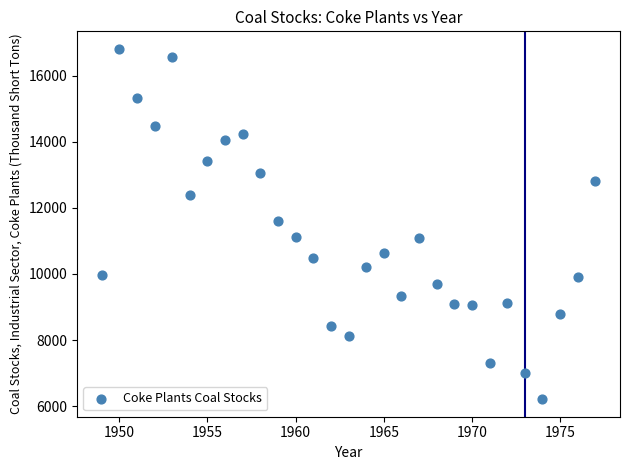

What is the range of X values (max minus min)?

28